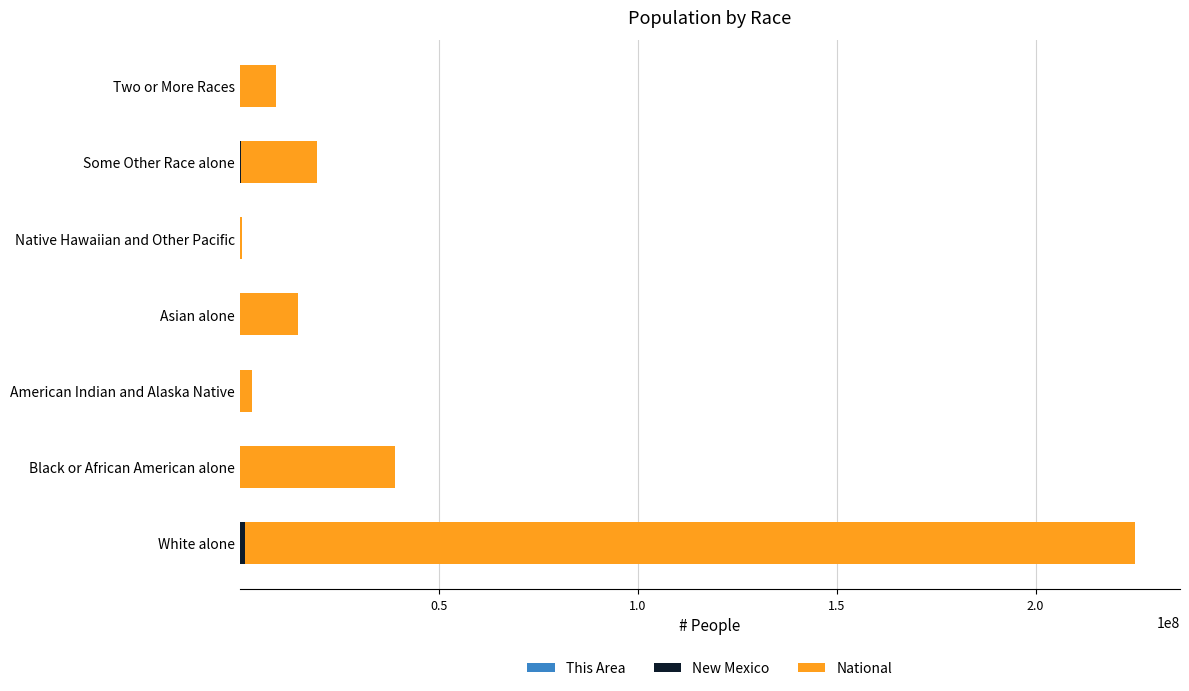

Count the number of data series in this chart.

3